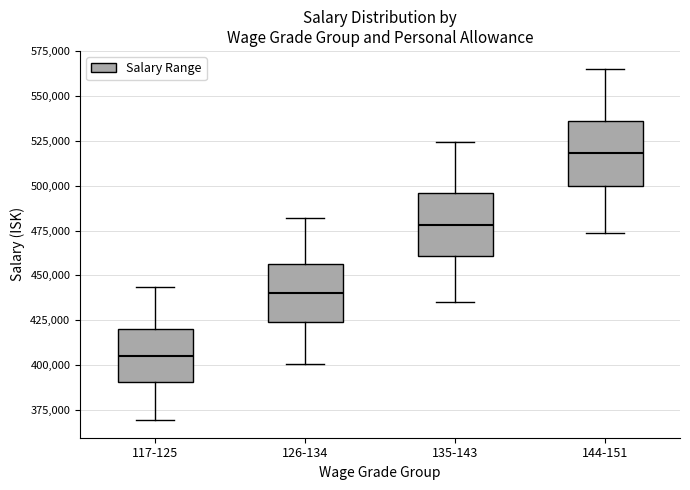

Reading left to right, read every box against the y-axis: the position of its median line, the range the box covers, and the ends of its whiskers. The values are not printed on the chart, so give them approximately, as read against the axis.

117-125: median 405000, box 390000 to 420000, whiskers 370000 to 445000
126-134: median 440000, box 425000 to 455000, whiskers 400000 to 480000
135-143: median 480000, box 460000 to 495000, whiskers 435000 to 525000
144-151: median 520000, box 500000 to 535000, whiskers 475000 to 565000